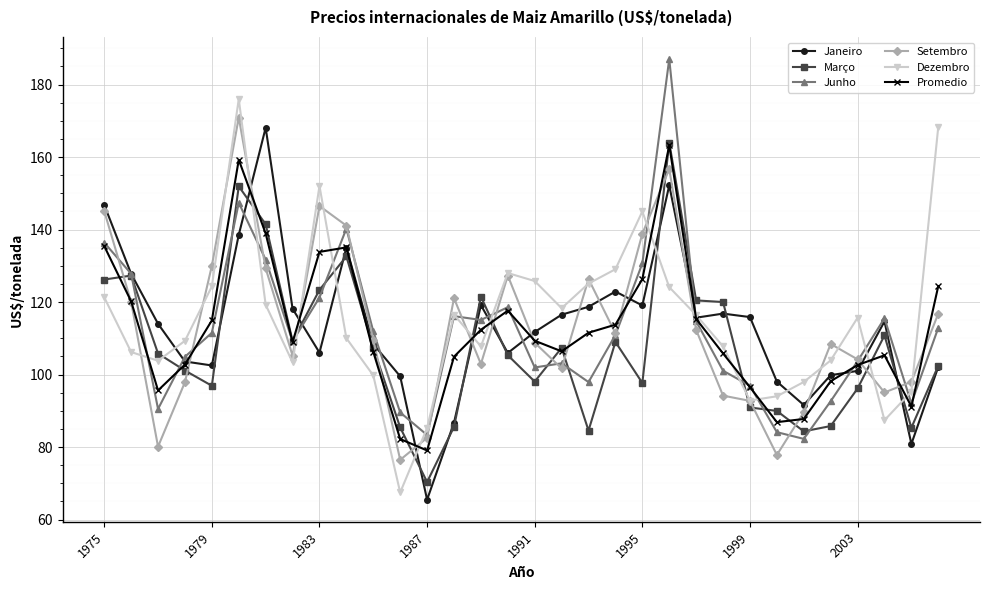

True or false: Março and Setembro intersect in this chart.

True